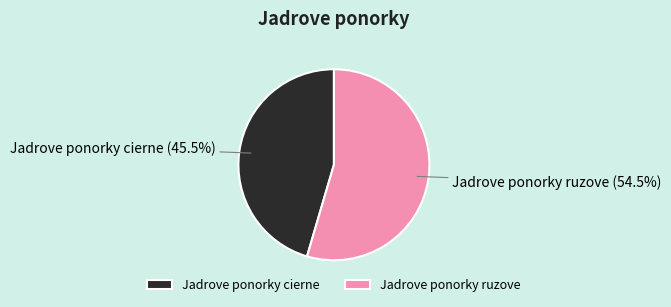

What is the total percentage of Jadrove ponorky cierne and Jadrove ponorky ruzove?

100.0%